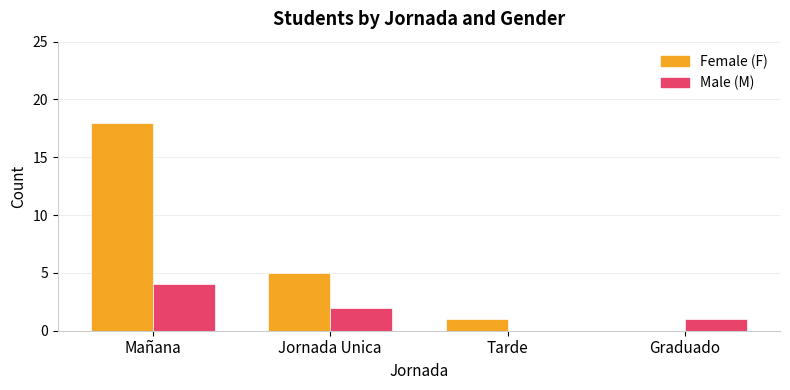

Which label corresponds to the largest value in the chart?

Mañana